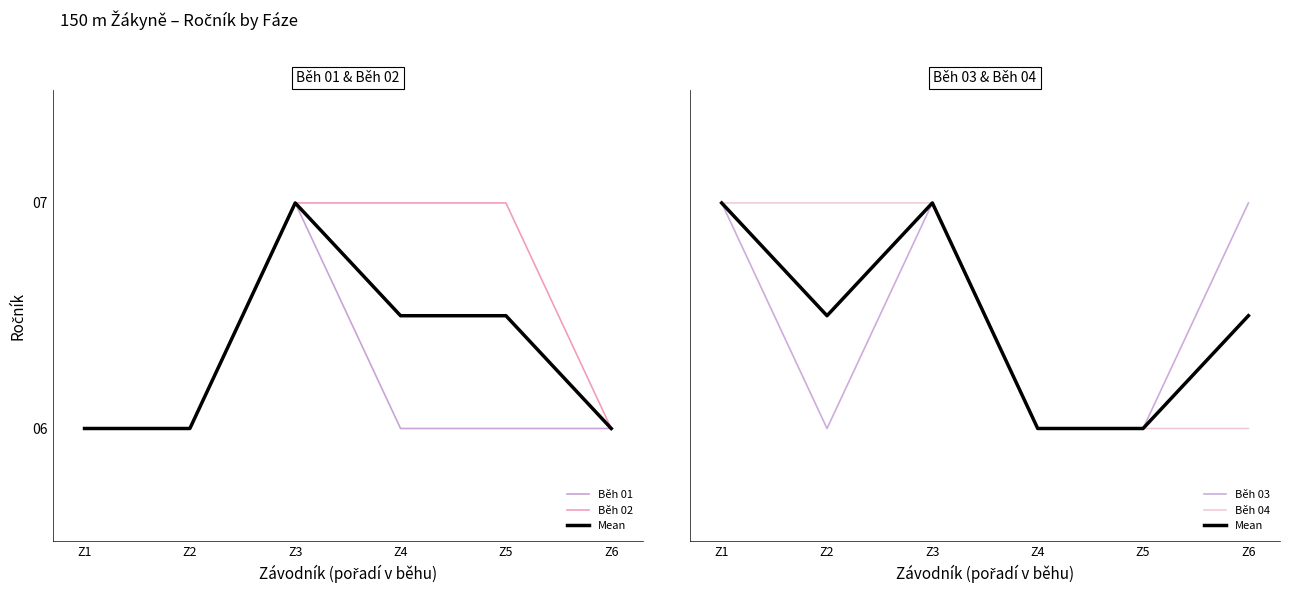

True or false: Běh 04 and Běh 01 intersect in this chart.

False